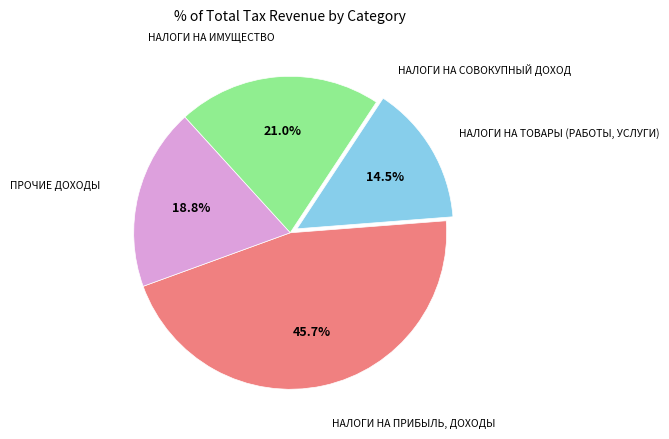

Is there a majority slice in this chart?

No